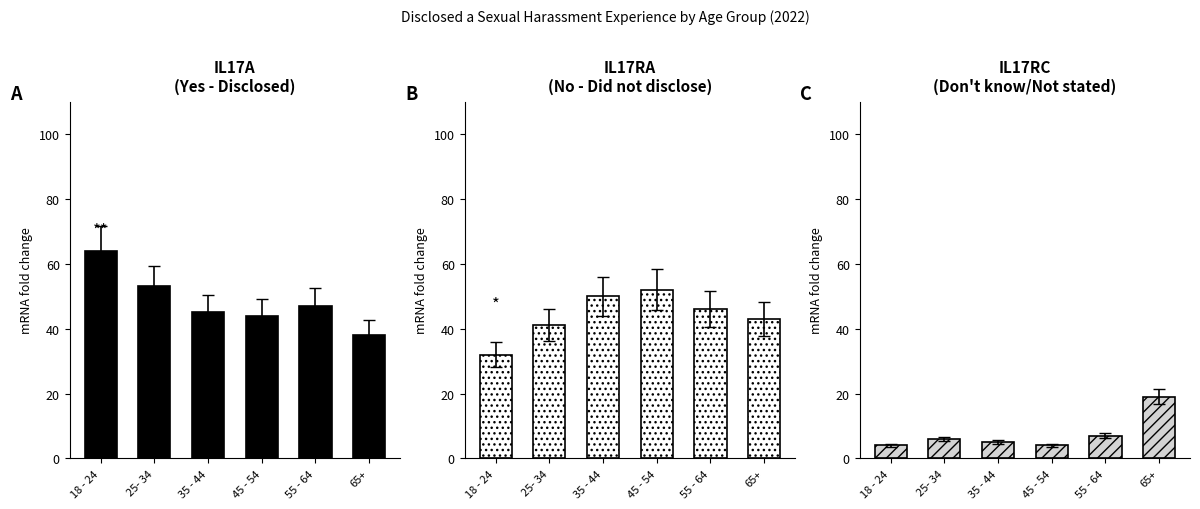

List the labels in order of No (did not disclose) value, largest first.

45 - 54, 35 - 44, 55 - 64, 65+, 25- 34, 18 - 24